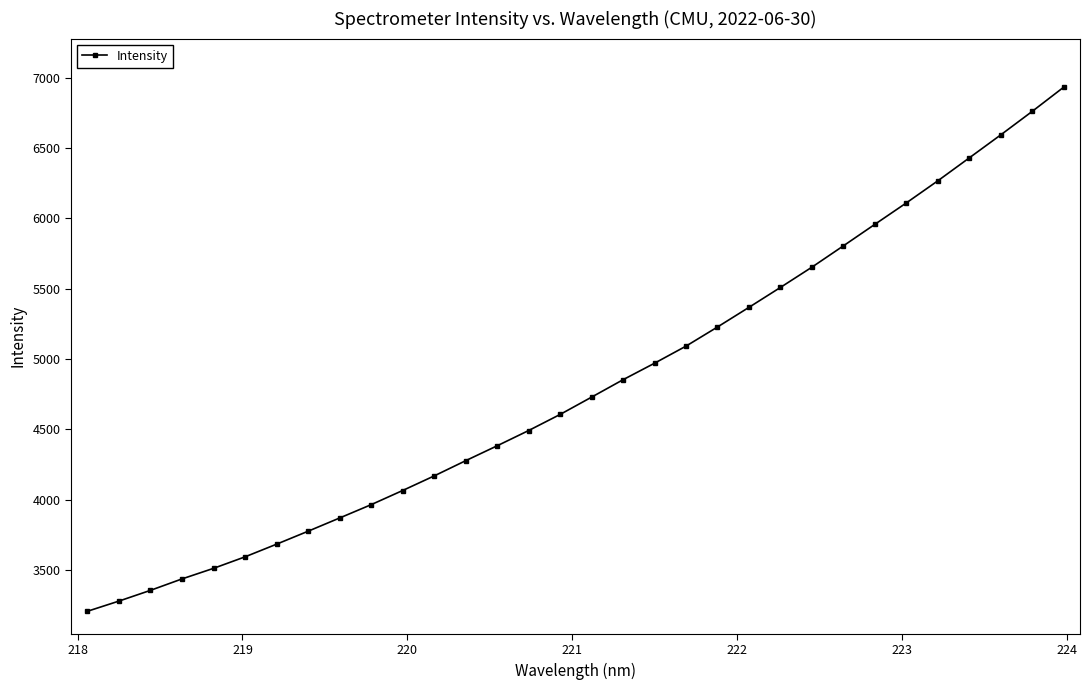

True or false: the data has more than 2 interior local peaks.

False